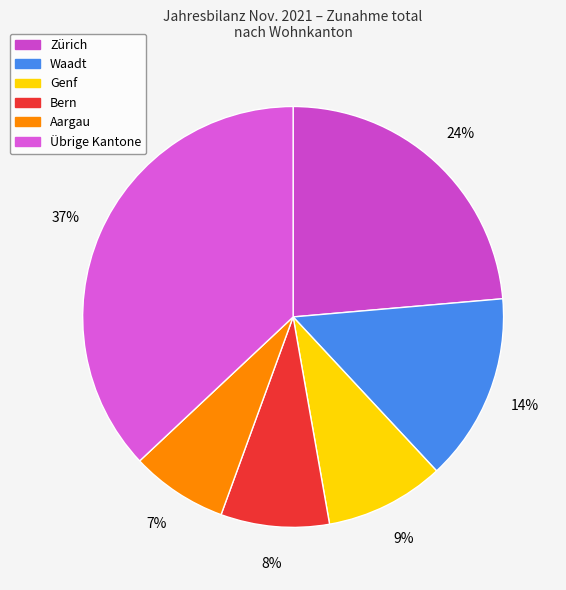

How many segments does this pie chart have?

6